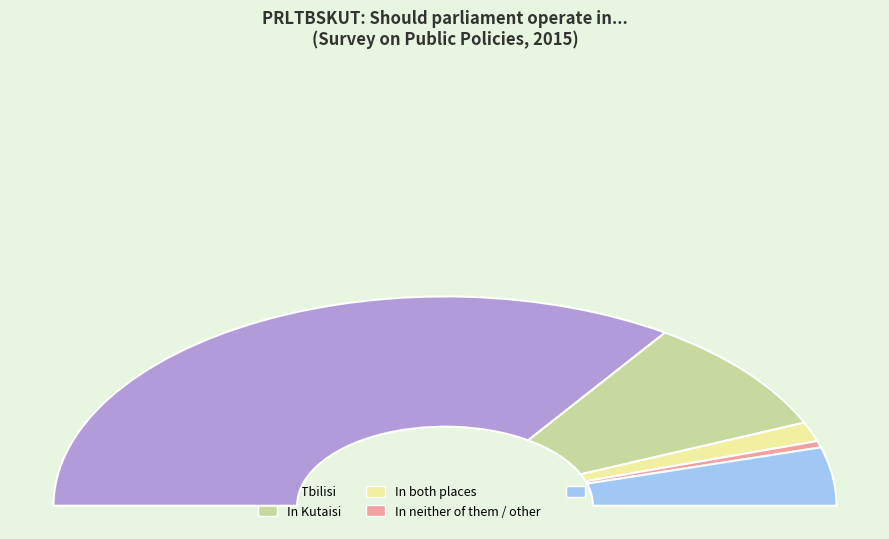

To the nearest percent, what portion does In both places represent?

3%